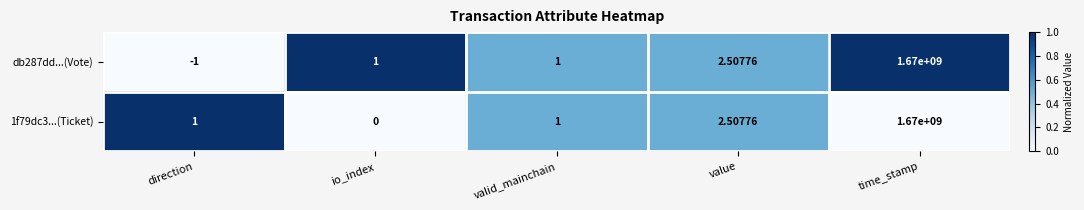

At which category does the chart reach its peak across all series?

time_stamp